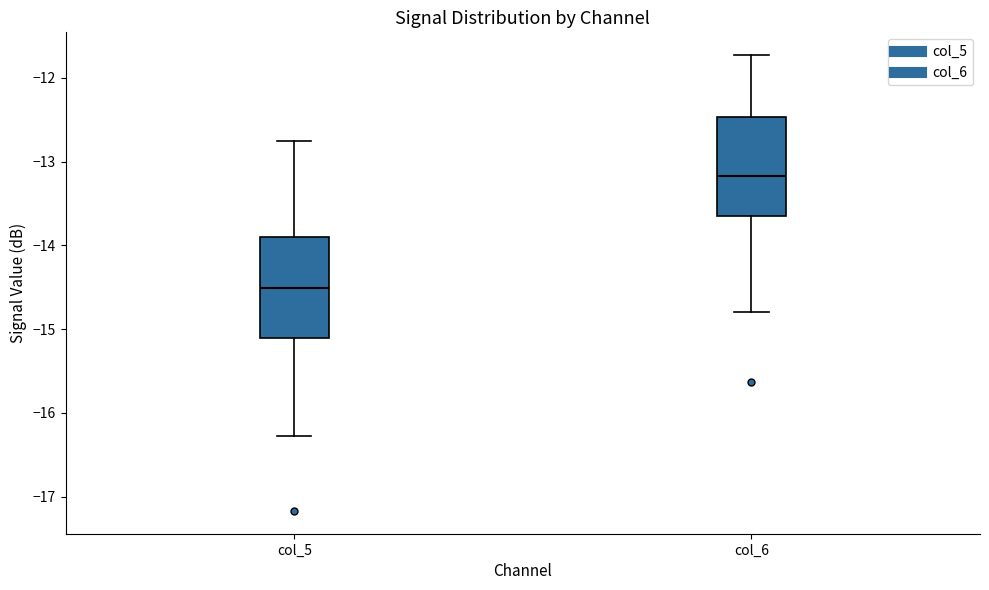

Reading left to right, transcribe this box plot: for each box, give where its median line is, the range the box spans, and where its two whiskers end, as read against the y-axis. The values are not printed on the chart, so give them approximately, as read against the axis.

col_5: median -14.5, box -15.1 to -13.9, whiskers -16.3 to -12.7
col_6: median -13.2, box -13.6 to -12.5, whiskers -14.8 to -11.7